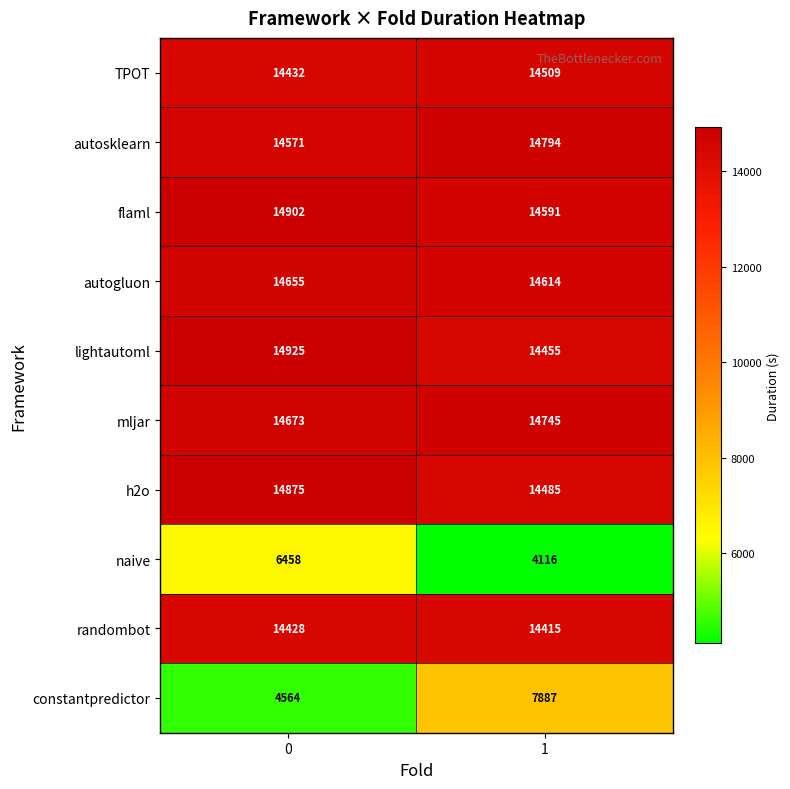

At which category is the sum across all series the highest?

1